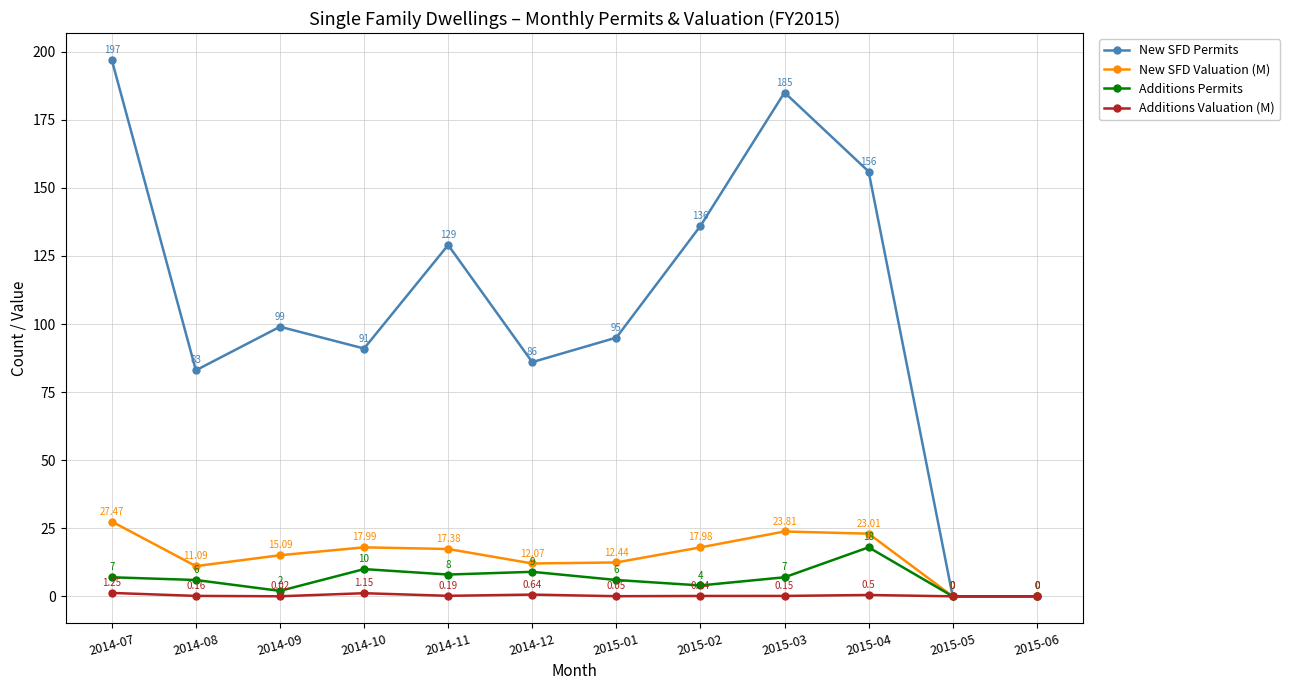

Where is New SFD Valuation (M) nearest to the value 13?

2015-01